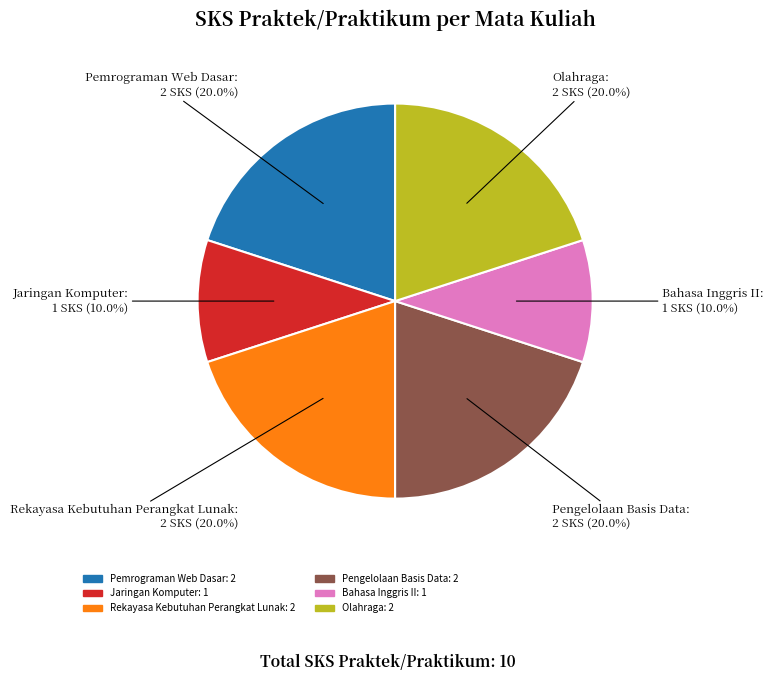

Which has a higher value, Jaringan Komputer or Olahraga?

Olahraga